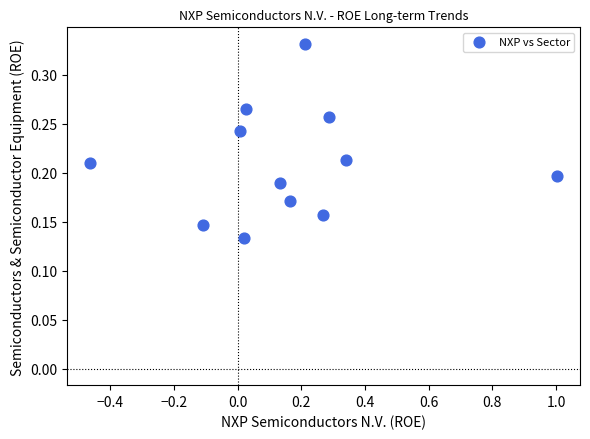

What is the range of X values (max minus min)?

1.5